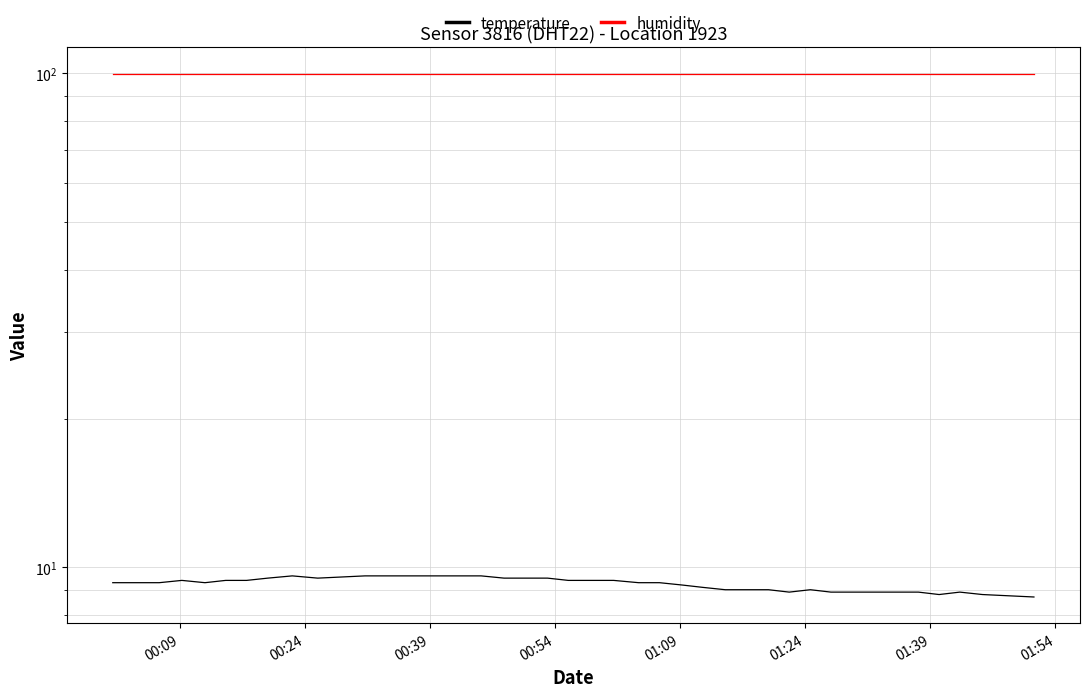

At 00:39, list the series in order from largest to smallest.

humidity, temperature